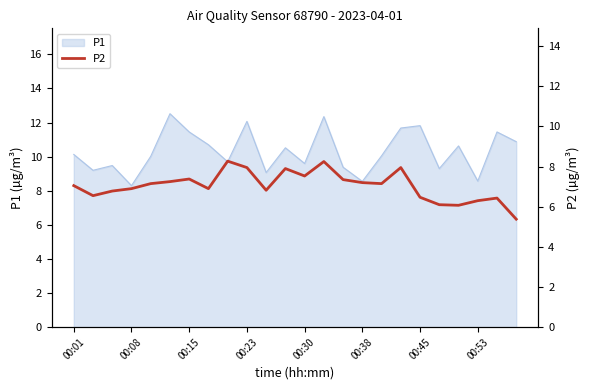

The value of P1 at 00:45 is 11.8. True or false?

True